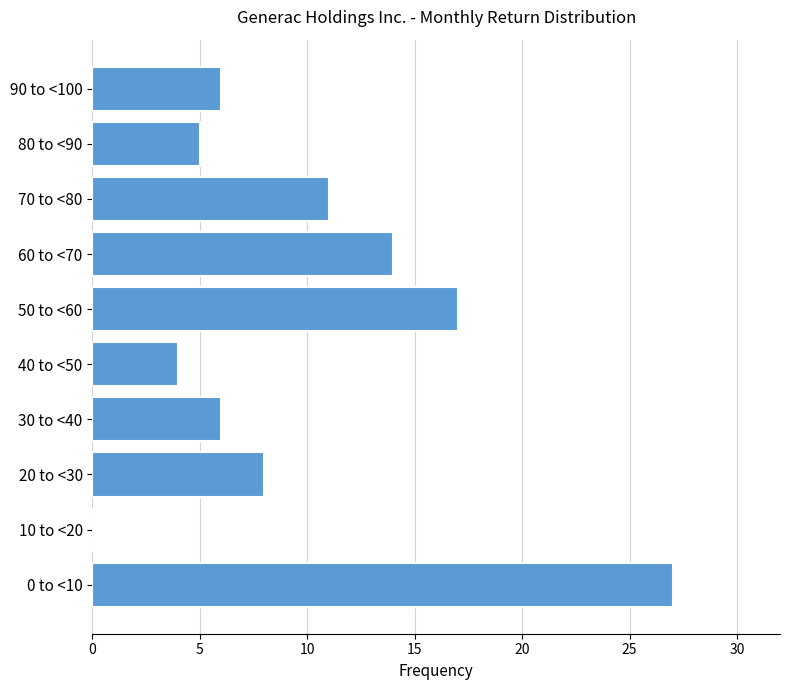

Reading bottom to top, extract all data points from this chart.

0 to <10=27	10 to <20=0	20 to <30=8	30 to <40=6	40 to <50=4	50 to <60=17	60 to <70=14	70 to <80=11	80 to <90=5	90 to <100=6